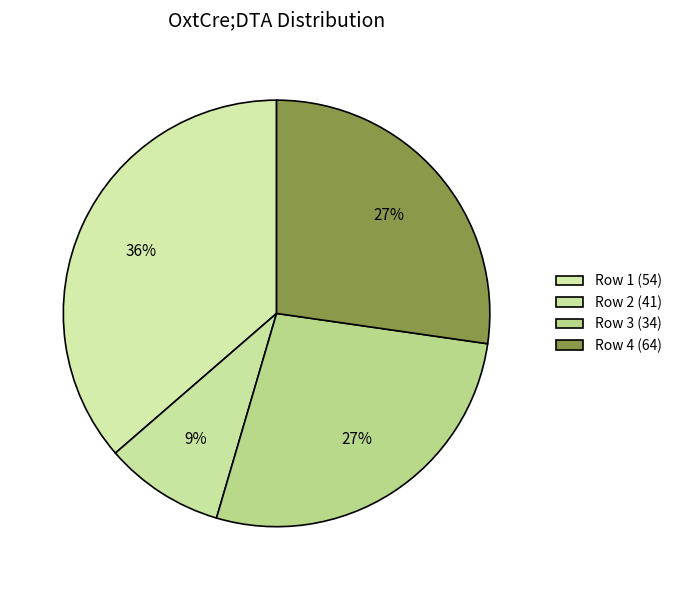

Which category has the smallest portion of the pie?

41